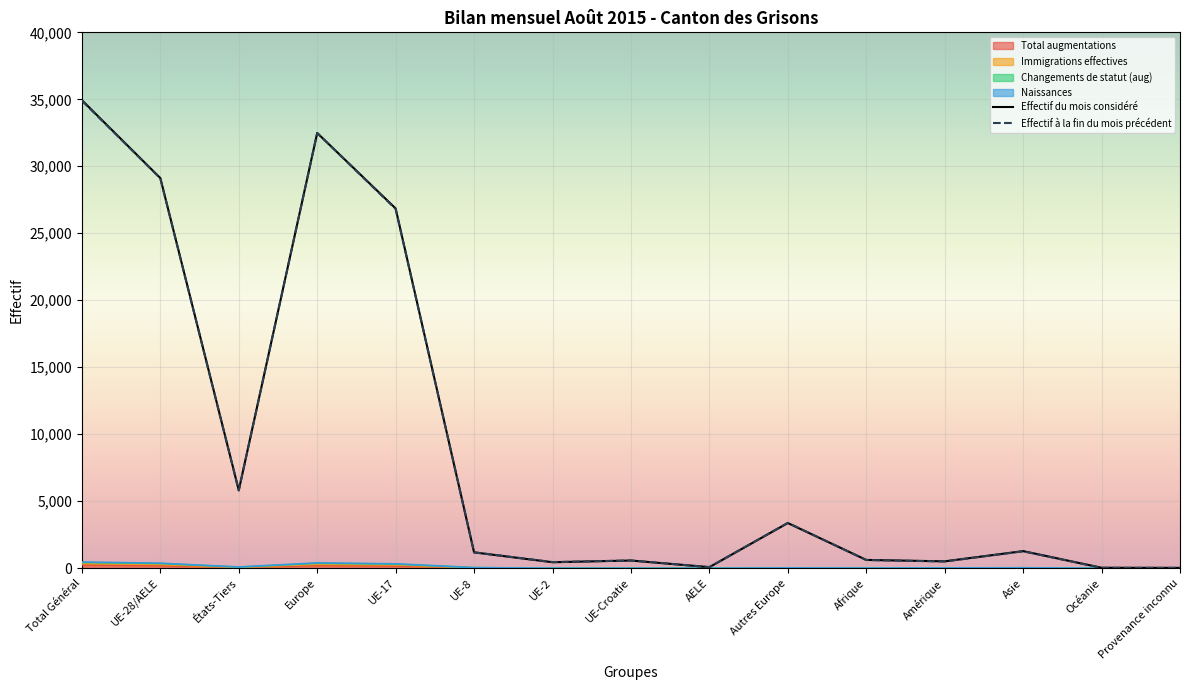

Which series changed the most between AELE and Afrique?

Effectif du mois considéré